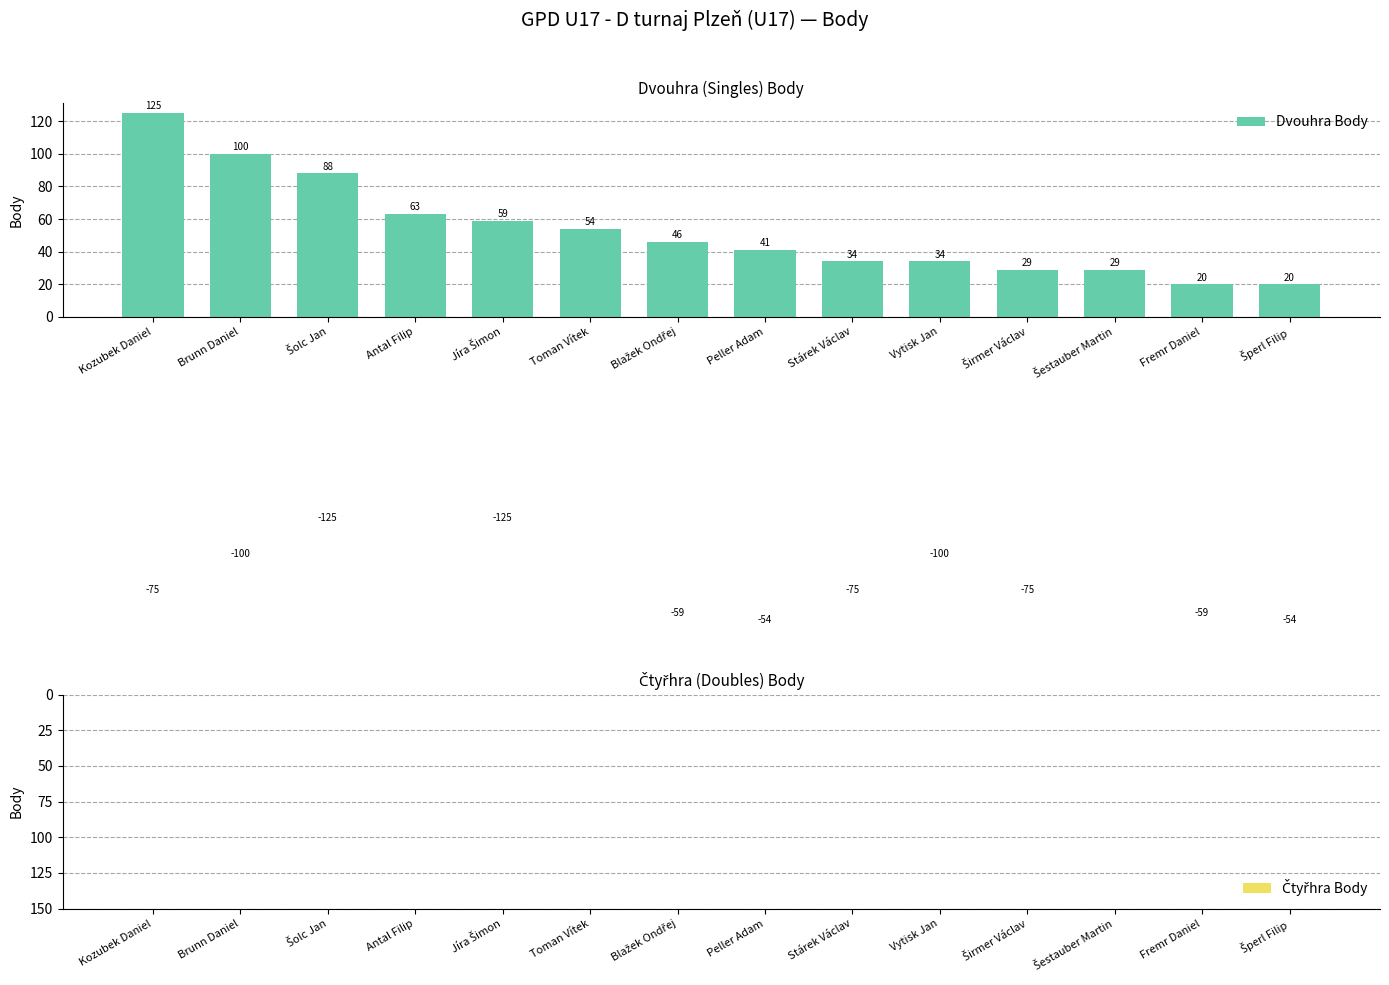

Is the value of Dvouhra Body at Vytisk Jan greater than the value of Čtyřhra Body at Blažek Ondřej?

Yes